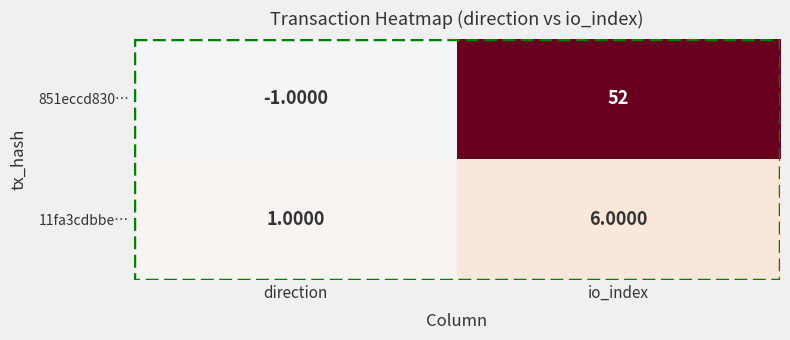

Which label corresponds to the largest value in the chart?

io_index